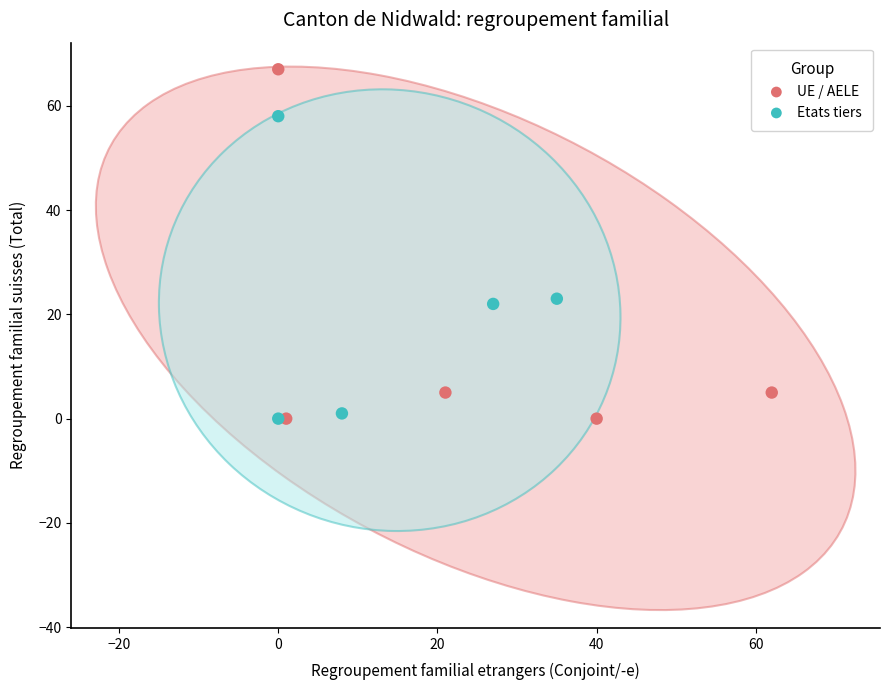

Which series reaches the maximum Y coordinate?

UE / AELE